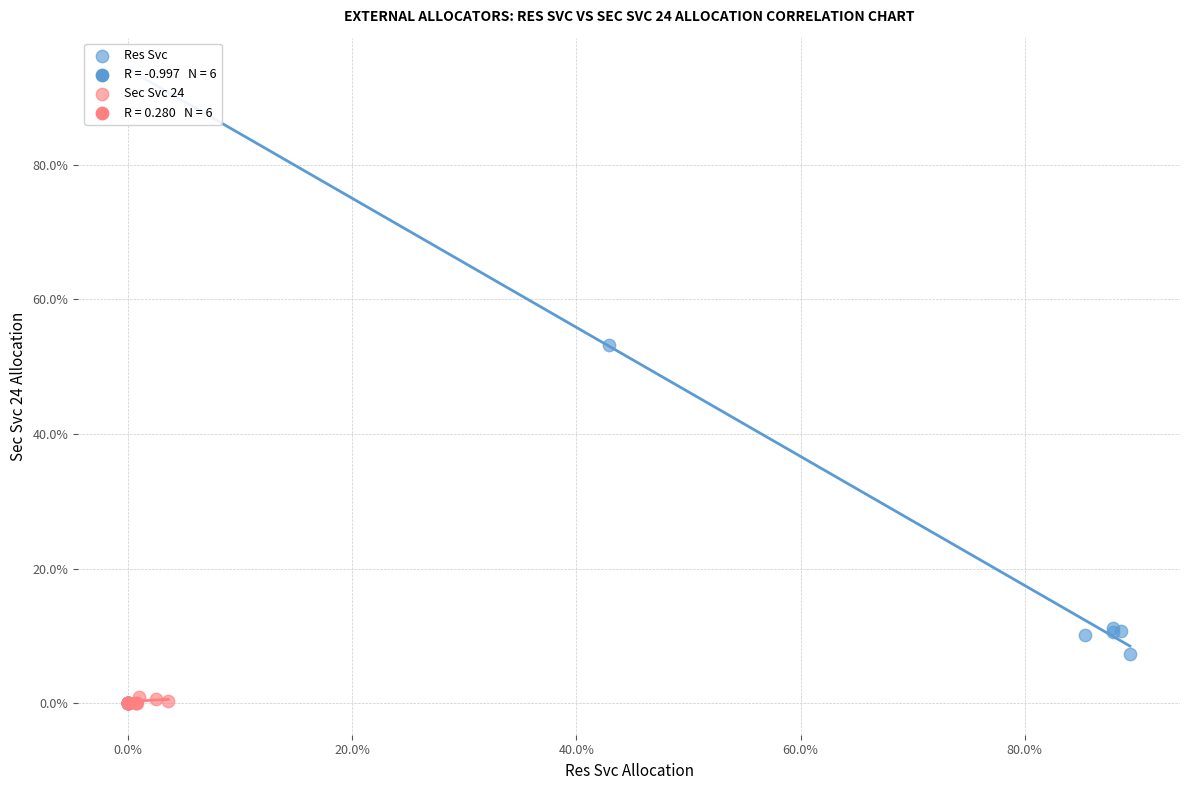

Which series reaches the maximum Y coordinate?

Res Svc